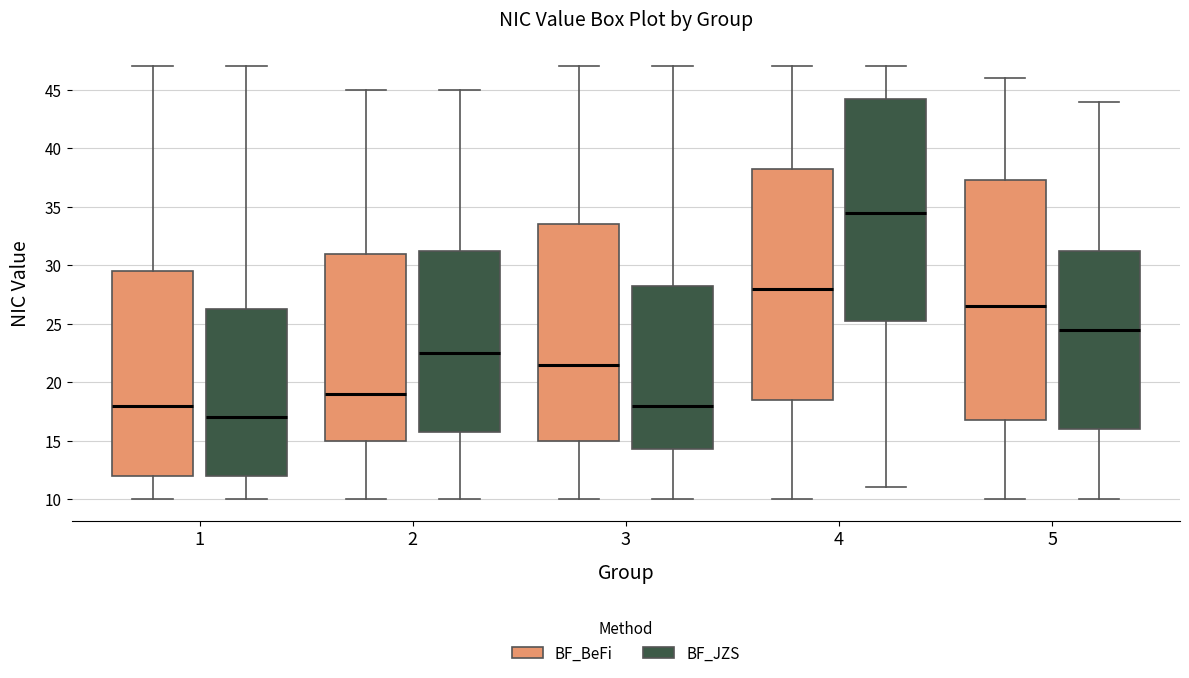

Reading left to right, read every box against the y-axis: the position of its median line, the range the box covers, and the ends of its whiskers. The values are not printed on the chart, so give them approximately, as read against the axis.

1 (BF_BeFi): median 18.0, box 12.0 to 29.5, whiskers 10.0 to 47.0
1 (BF_JZS): median 17.0, box 12.0 to 26.5, whiskers 10.0 to 47.0
2 (BF_BeFi): median 19.0, box 15.0 to 31.0, whiskers 10.0 to 45.0
2 (BF_JZS): median 22.5, box 16.0 to 31.5, whiskers 10.0 to 45.0
3 (BF_BeFi): median 21.5, box 15.0 to 33.5, whiskers 10.0 to 47.0
3 (BF_JZS): median 18.0, box 14.5 to 28.5, whiskers 10.0 to 47.0
4 (BF_BeFi): median 28.0, box 18.5 to 38.5, whiskers 10.0 to 47.0
4 (BF_JZS): median 34.5, box 25.5 to 44.5, whiskers 11.0 to 47.0
5 (BF_BeFi): median 26.5, box 17.0 to 37.5, whiskers 10.0 to 46.0
5 (BF_JZS): median 24.5, box 16.0 to 31.5, whiskers 10.0 to 44.0